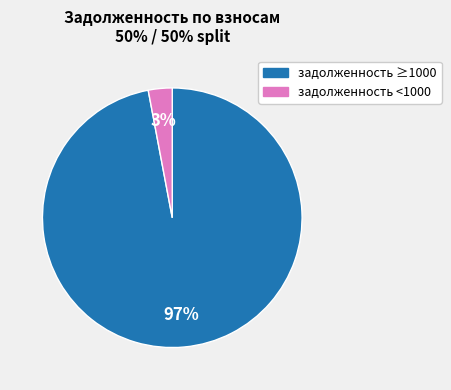

Is there a majority slice in this chart?

Yes